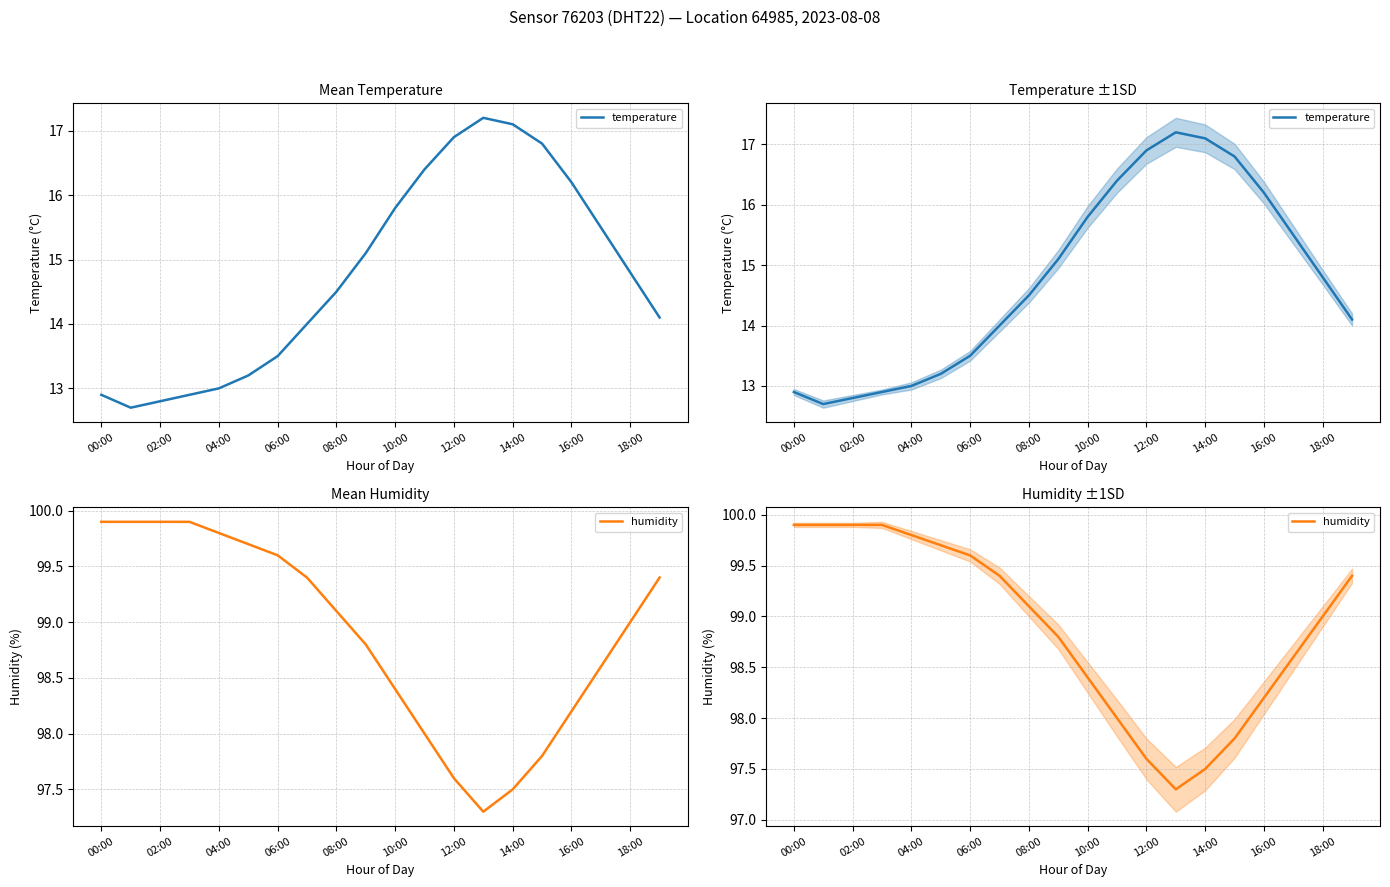

How many interior local valleys does the temperature series have?

1